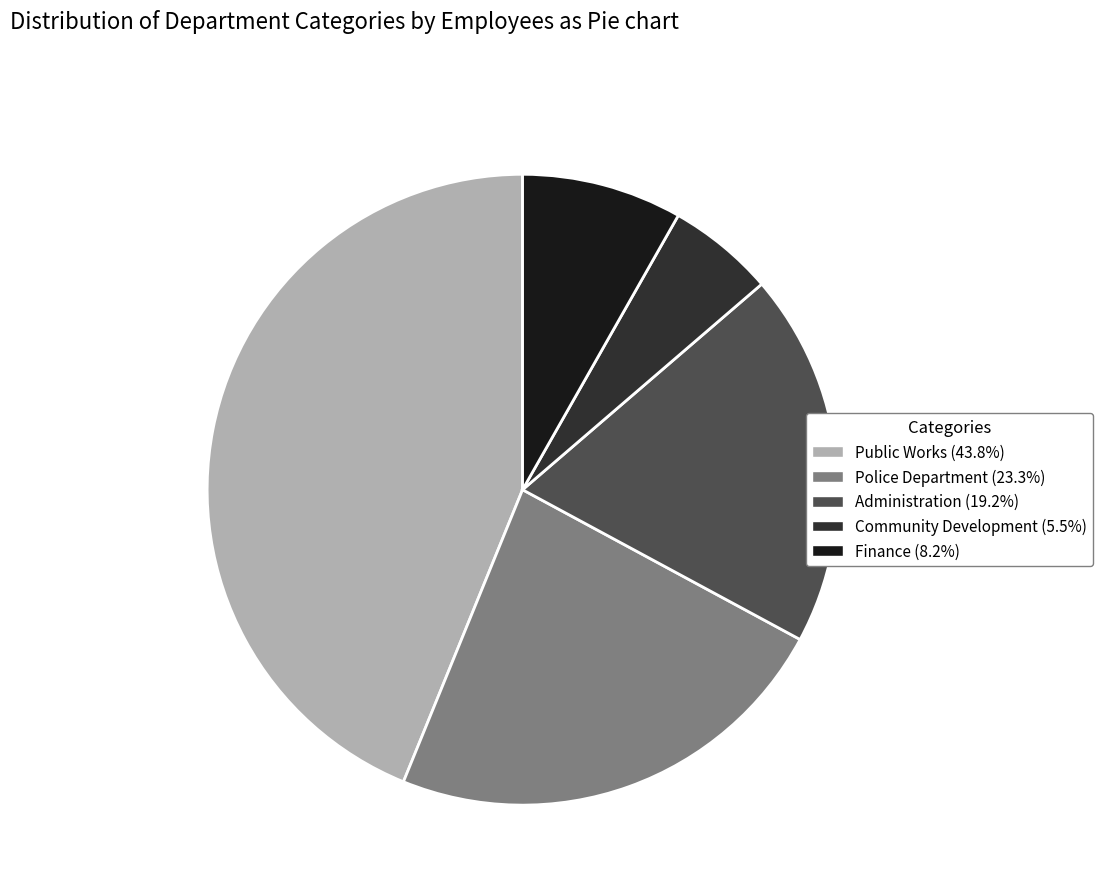

How many segments does this pie chart have?

5